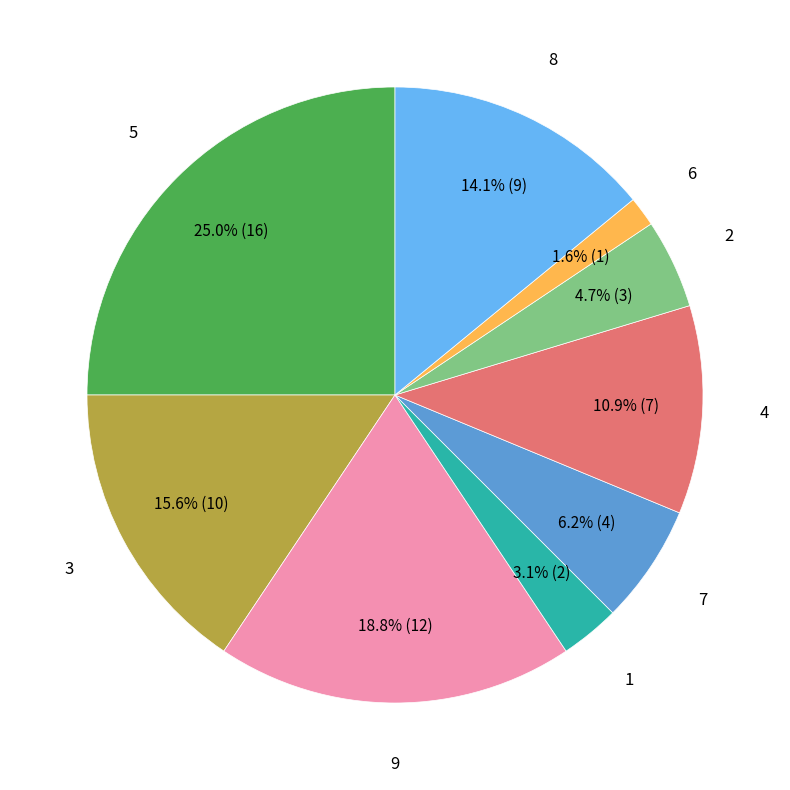

Is there a majority slice in this chart?

No